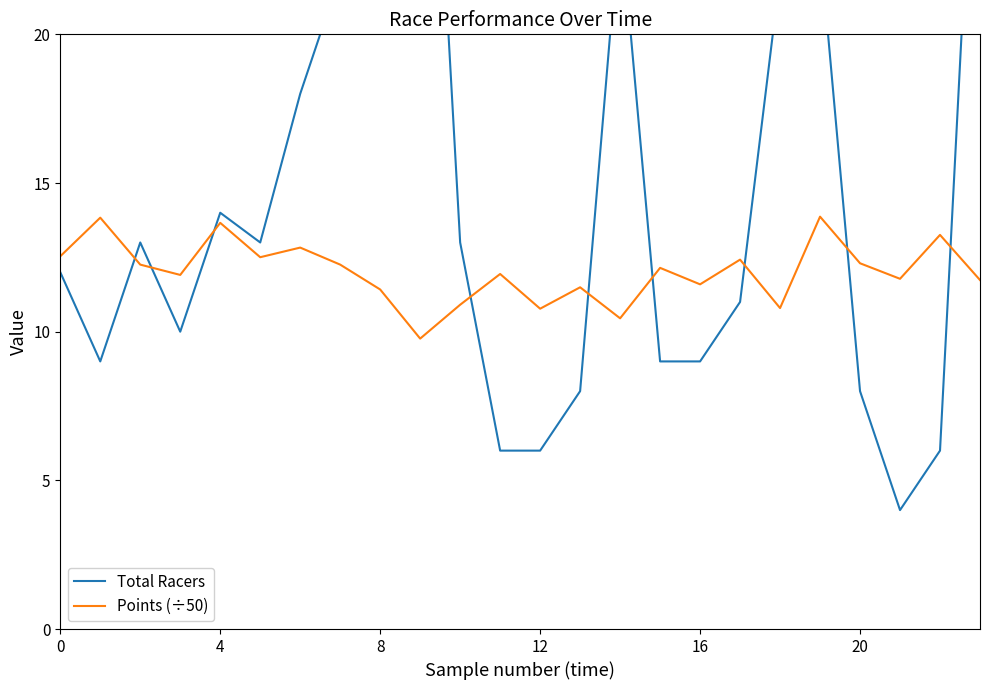

What is the sum of all Points (÷50) values?

288.4